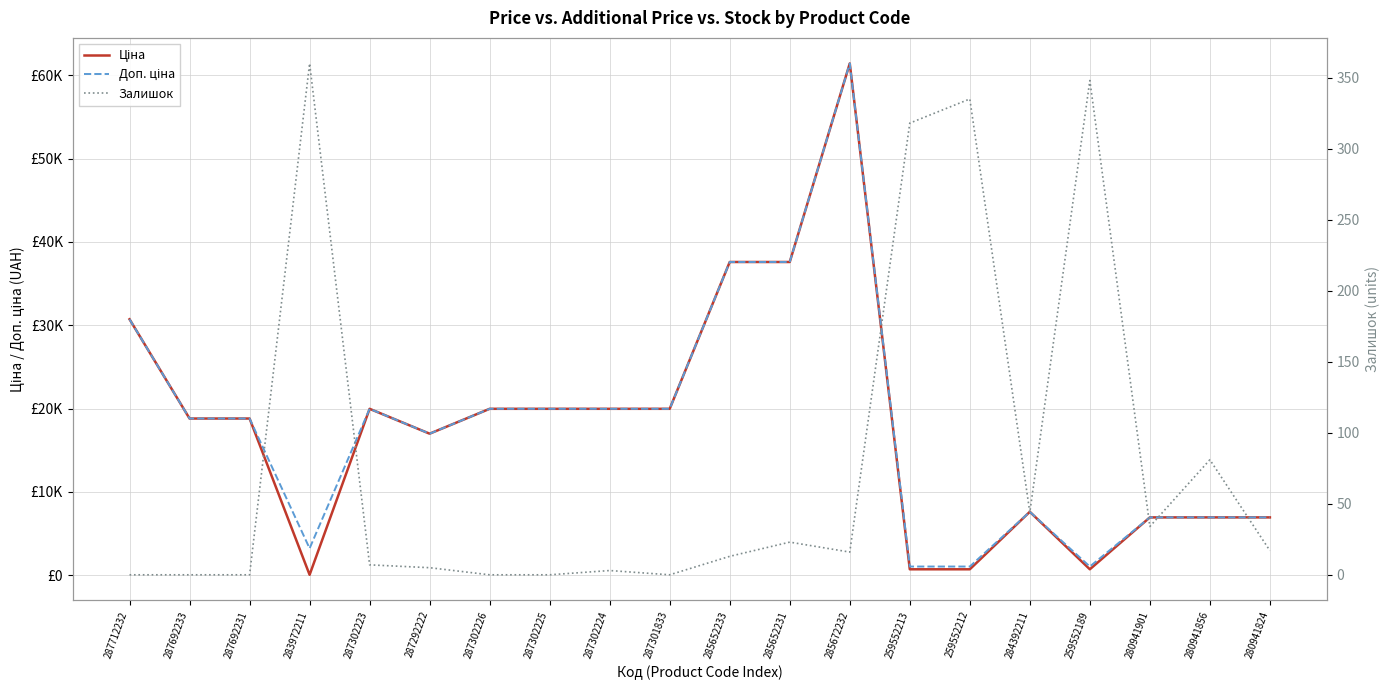

What is the label of the 16th point from the right?

287302223